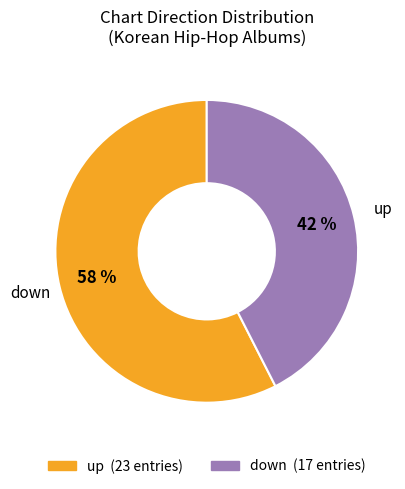

Approximately how many times larger is the value at up compared to down?

1.4